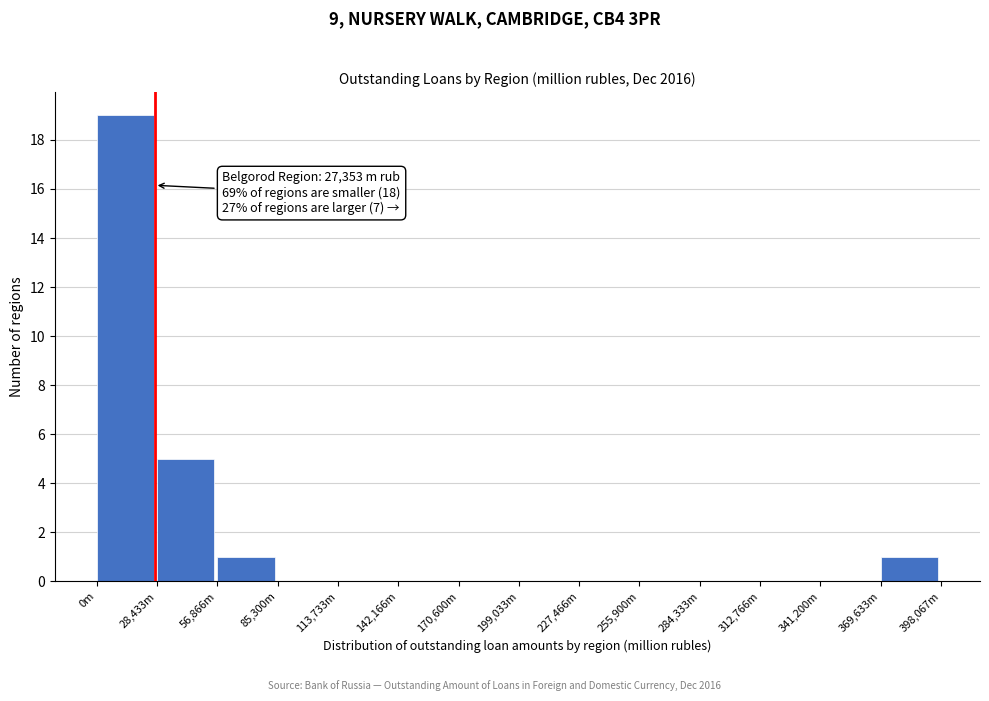

Reading left to right, list all the values displayed in this chart.

0m=19	28,433m=5	56,866m=1	85,300m=0	113,733m=0	142,166m=0	170,600m=0	199,033m=0	227,466m=0	255,900m=0	284,333m=0	312,766m=0	341,200m=0	369,633m=1